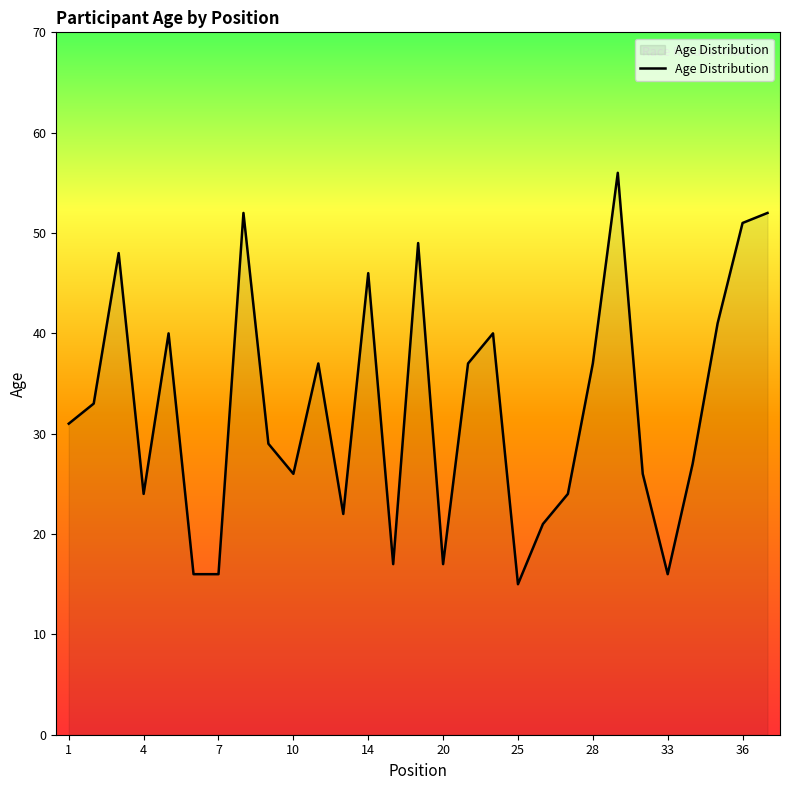

What is the minimum value shown in the chart?

15